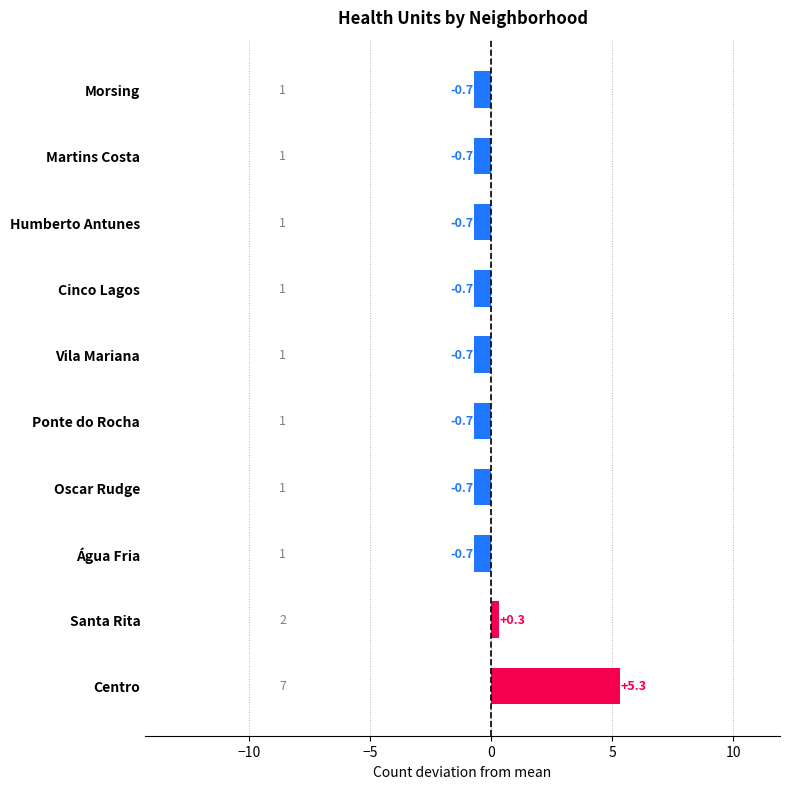

How many data points are above 0?

2